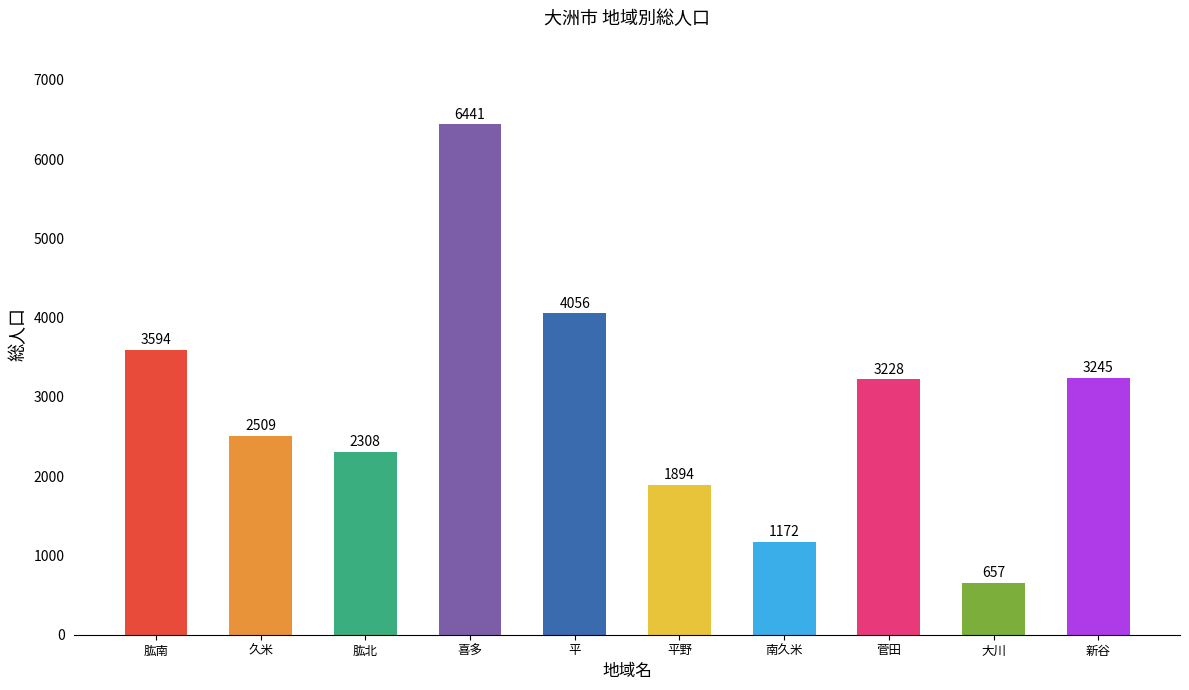

Reading left to right, extract all data points from this chart.

3594	2509	2308	6441	4056	1894	1172	3228	657	3245